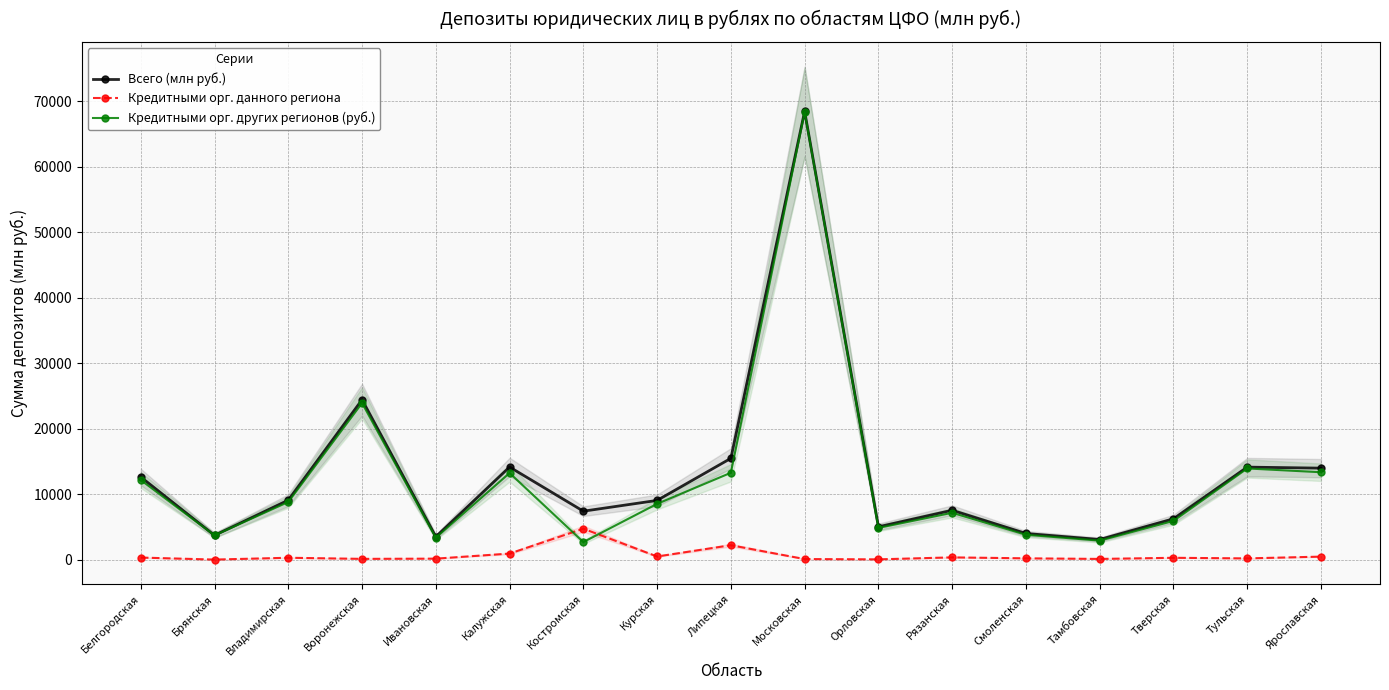

What value does the Кредитными орг. других регионов (руб.) series have at Костромская, to the nearest 10?

2670